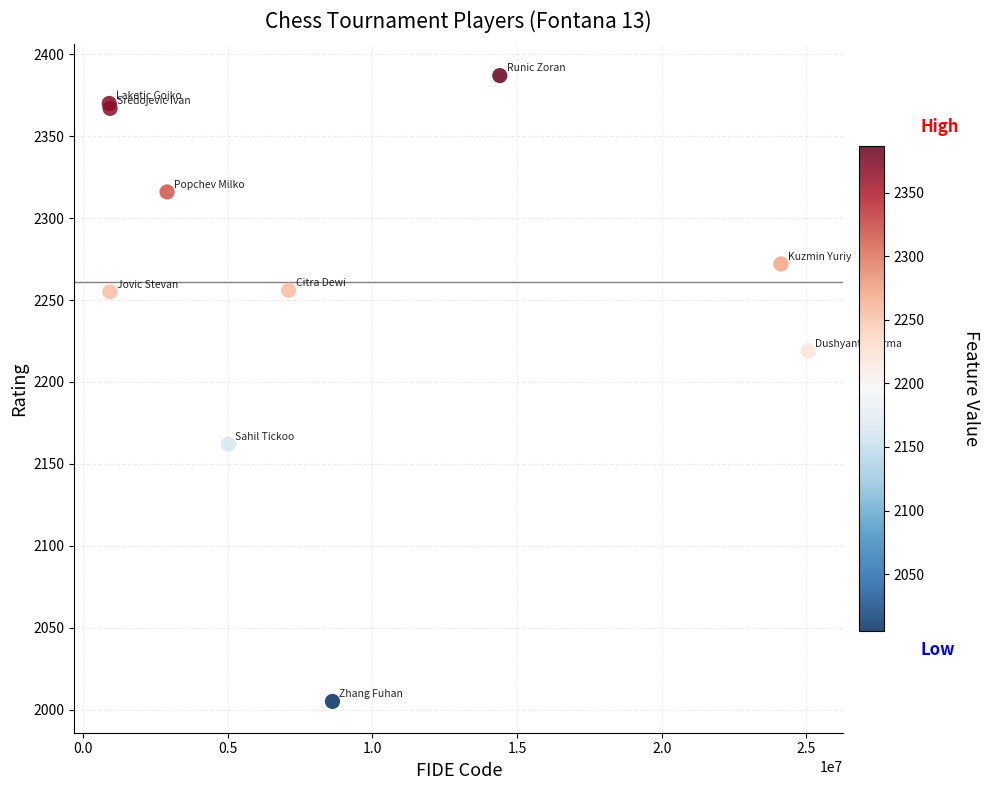

What Y value in the scatter plot is closest to 2196?

2219